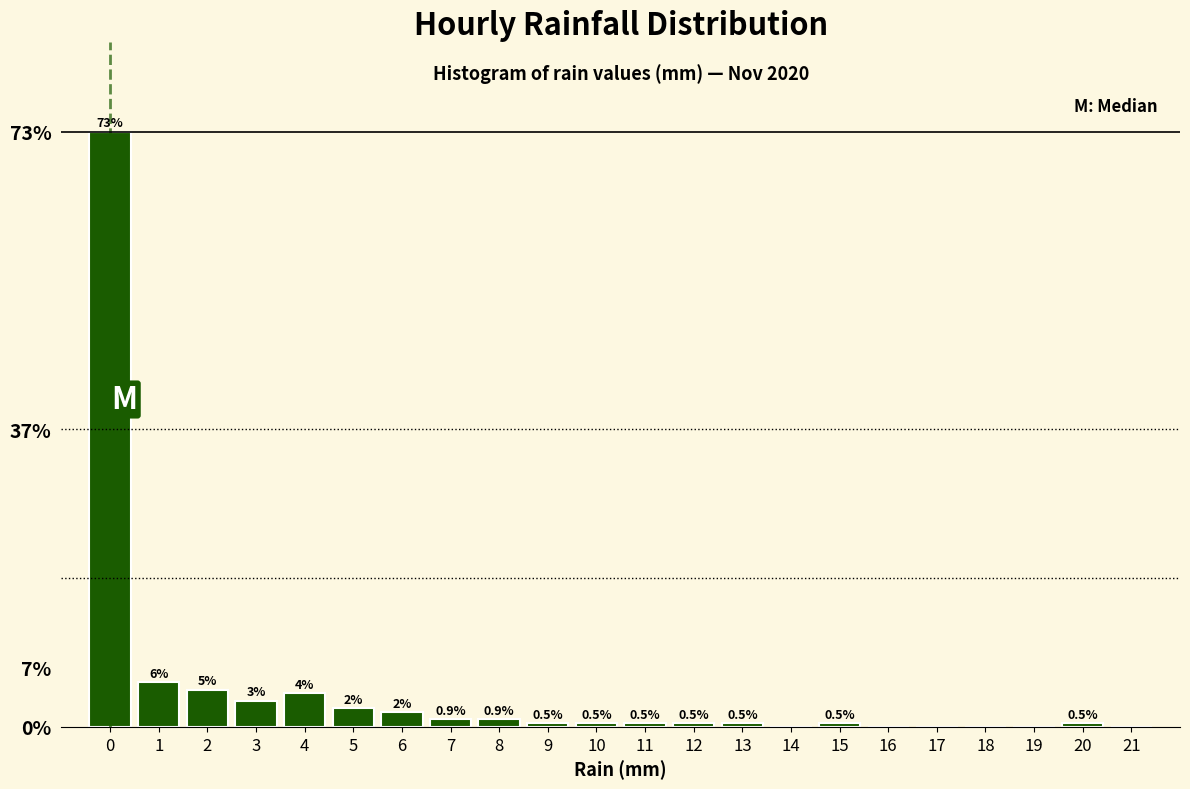

Which range on the x-axis has the tallest bar?

-0.5 to 0.5